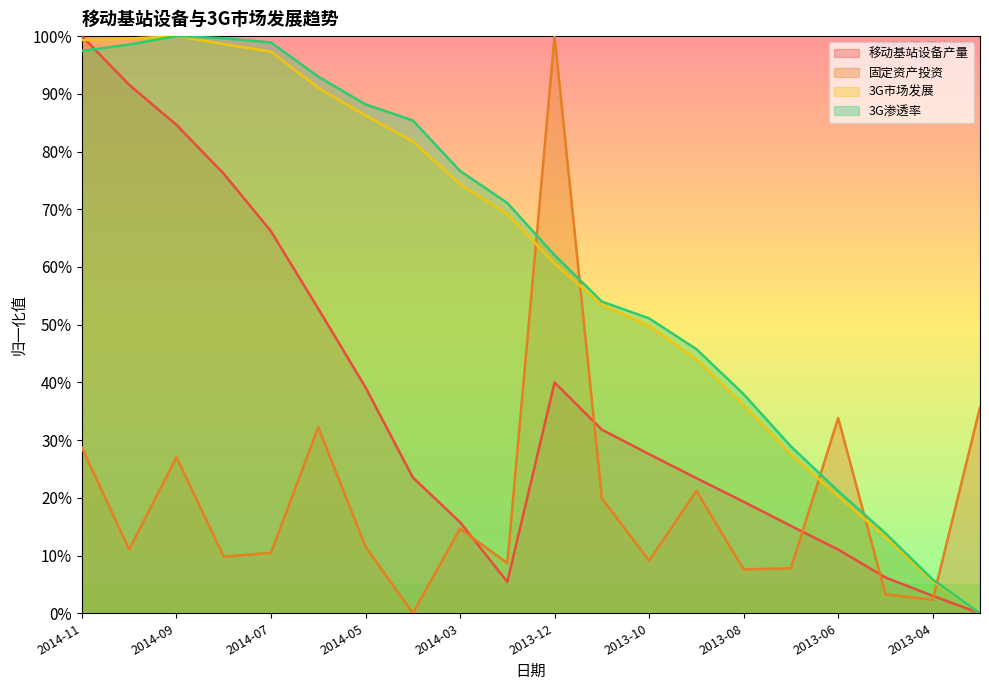

What is the label of the 10th point from the left?

2014-02